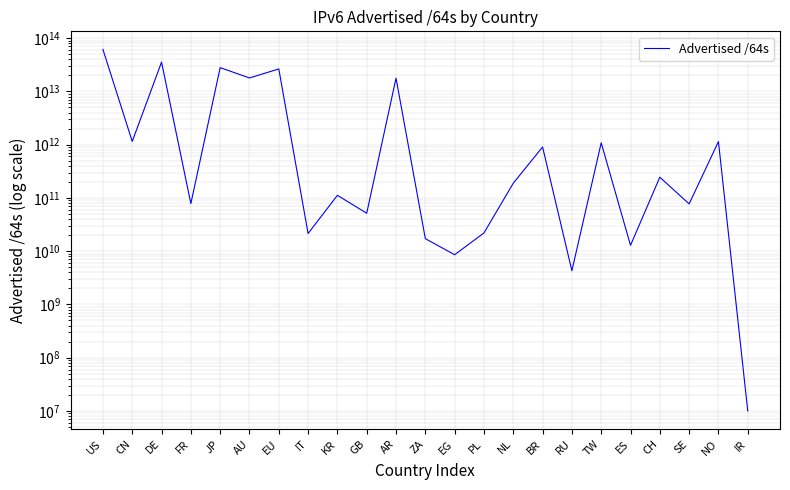

Reading left to right, what are all the values shown in this chart?

61384395849729	1148501098496	35420595355648	78383153152	27932068806656	17866831822848	26392574230528	21474902016	111938109440	51539738624	17738216964096	17179934720	8589934592	22011707392	188978823168	903122780160	4295360512	1083942371328	12884901888	244813201408	77309411328	1142461300736	10000000